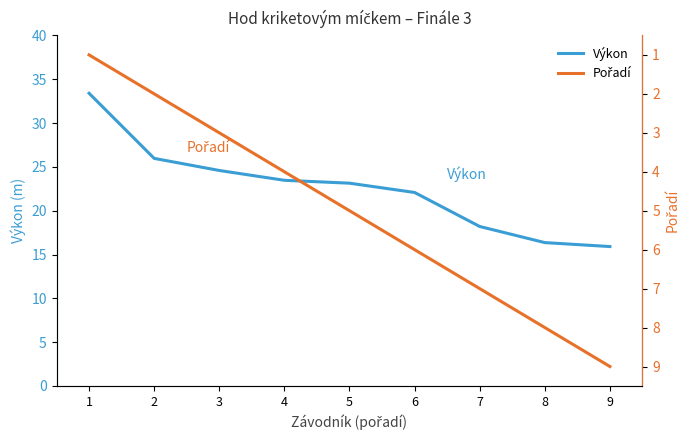

At which label is Výkon closest to 24?

4